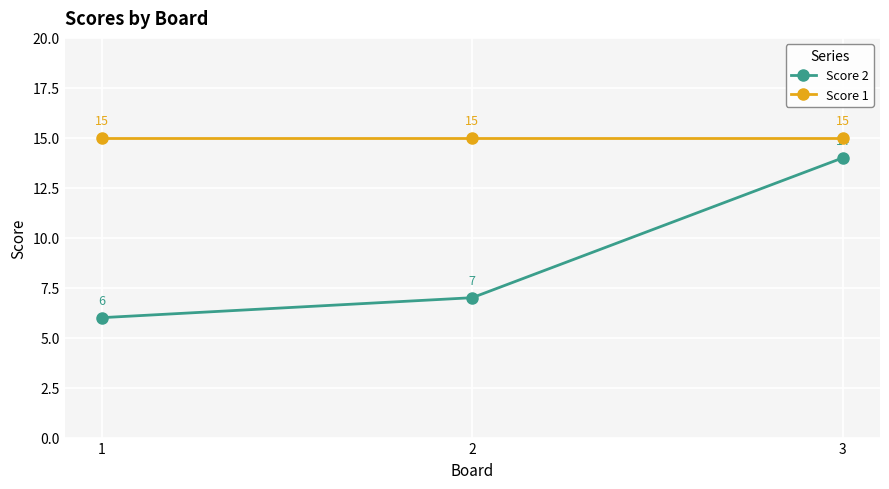

Which series has the largest total across all categories?

Score 1